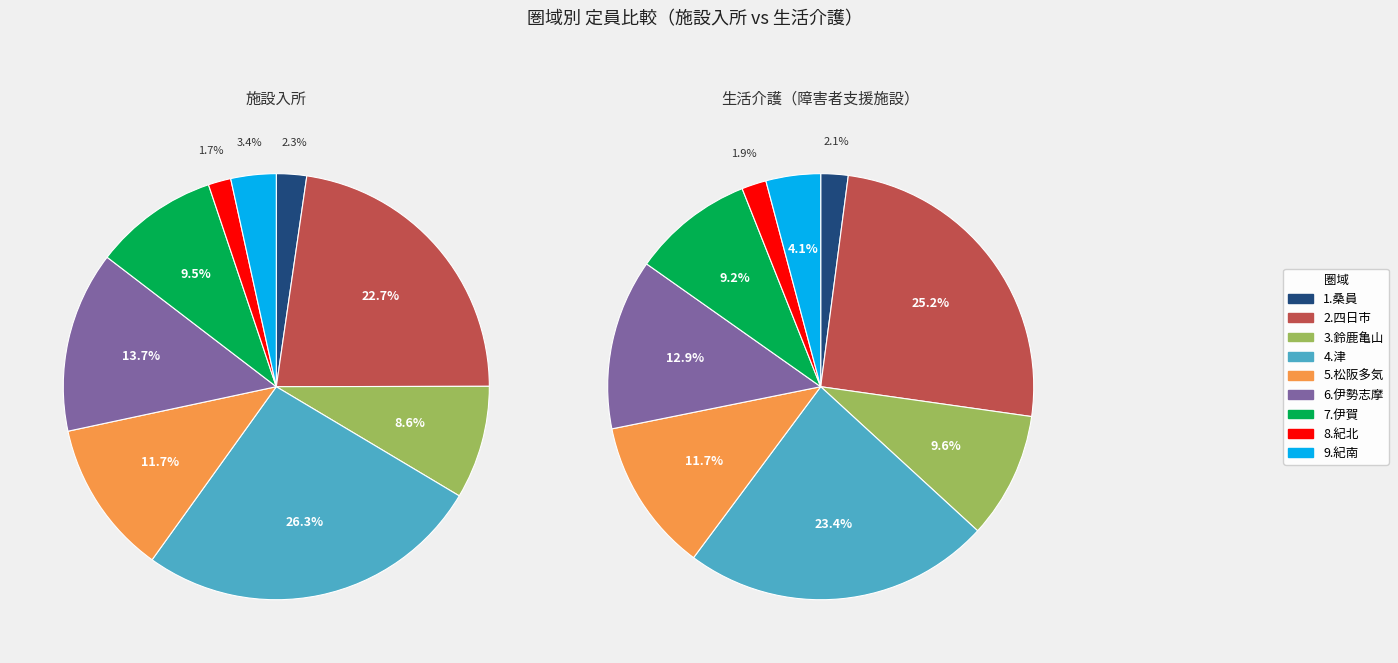

What is the smallest slice in the pie chart?

8.紀北